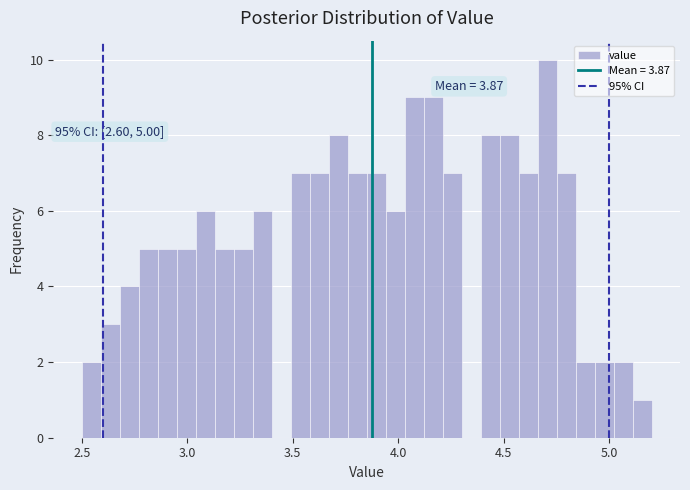

Read against the x-axis, roughly where is the centre of the tallest bar?

4.70